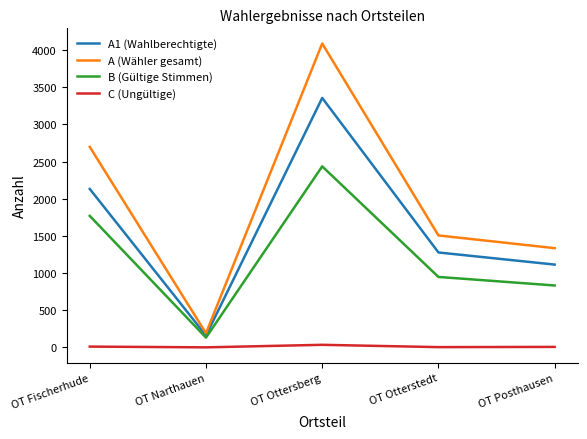

True or false: A (Wähler gesamt) and C (Ungültige) intersect in this chart.

False